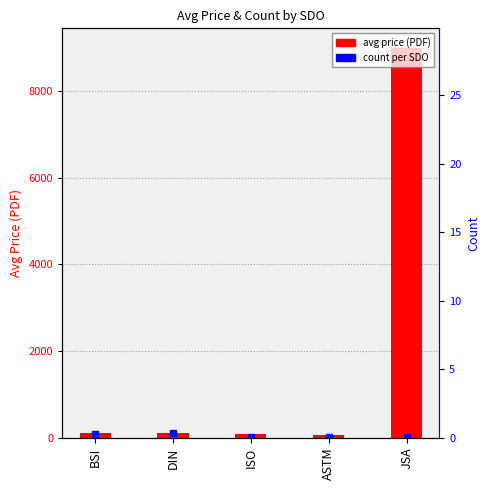

List the labels in order of value, largest first.

JSA, BSI, DIN, ISO, ASTM